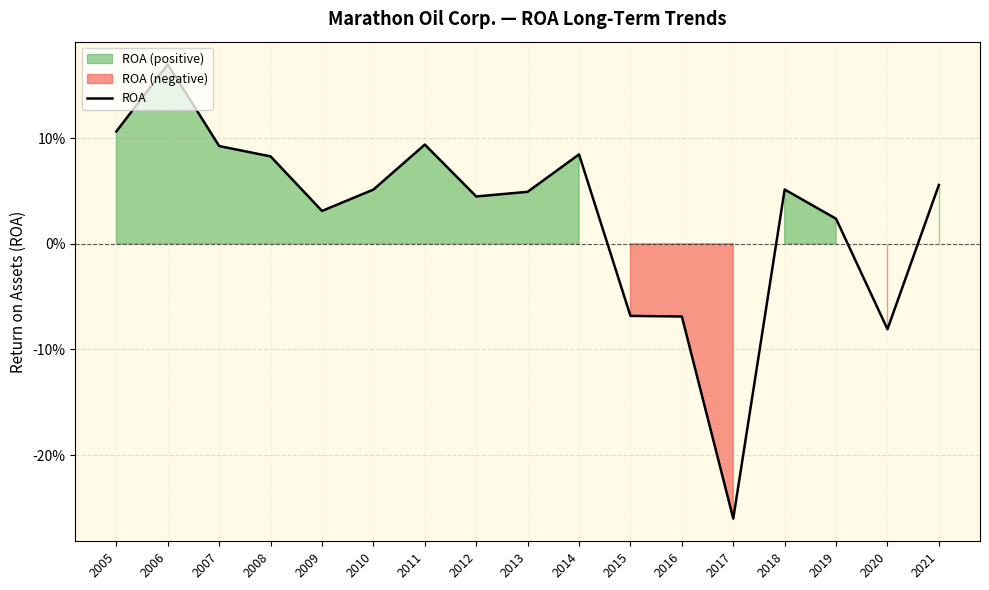

True or false: there are more than 2 points higher than both neighbors.

True